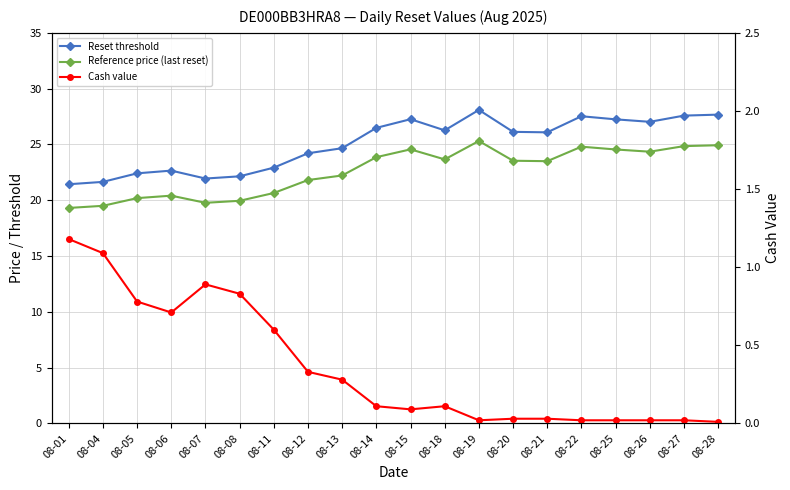

What are all the series names shown in the legend?

Reset threshold, Reference price (last reset), Cash value